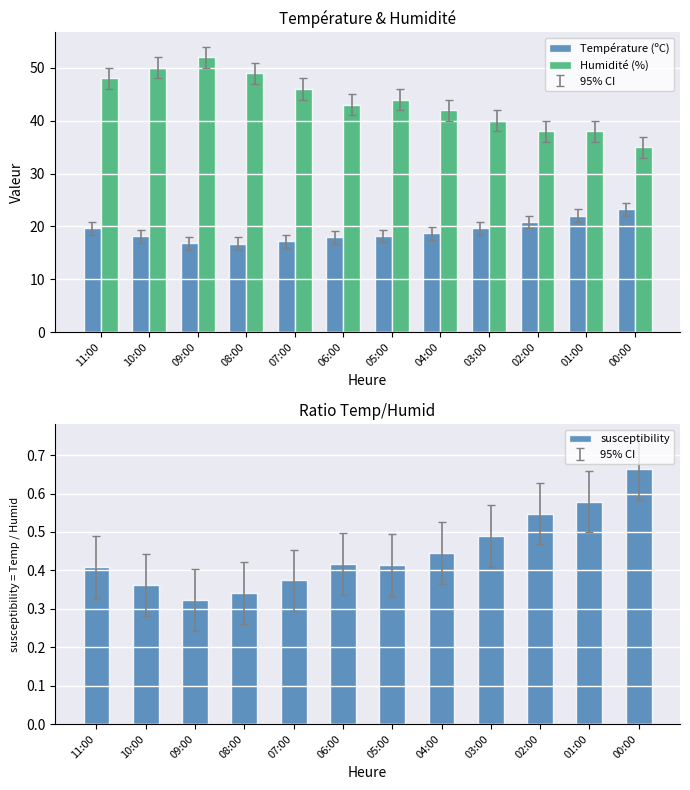

The Humidité (%) series shows 42.0 at 04:00. True or false?

True